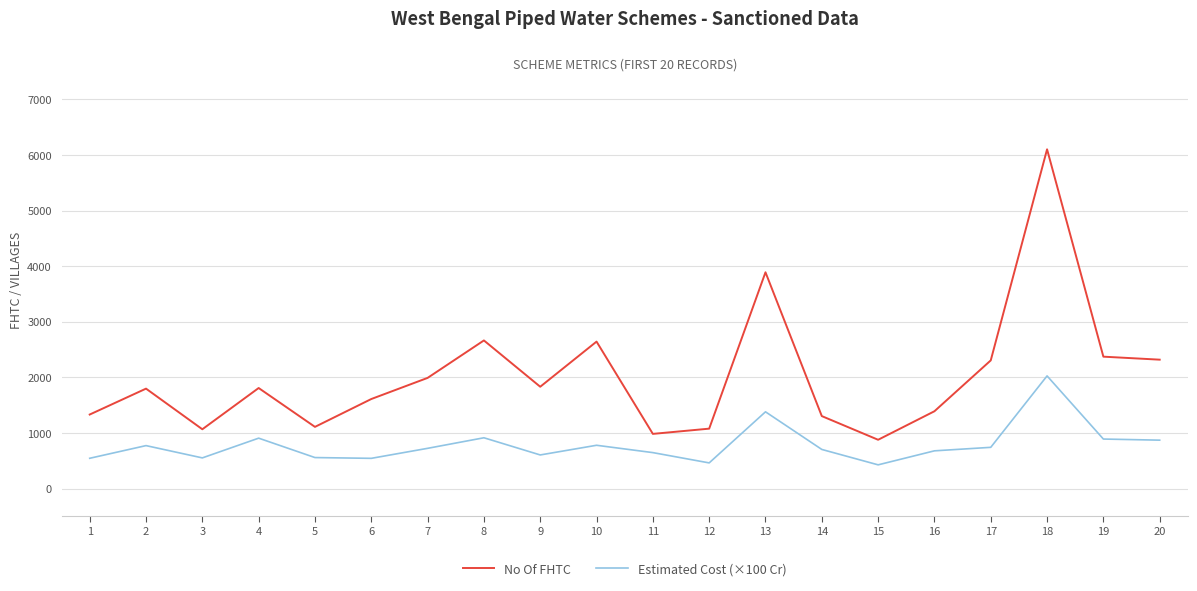

True or false: No Of FHTC and Estimated Cost (×100 Cr) cross at least once.

False